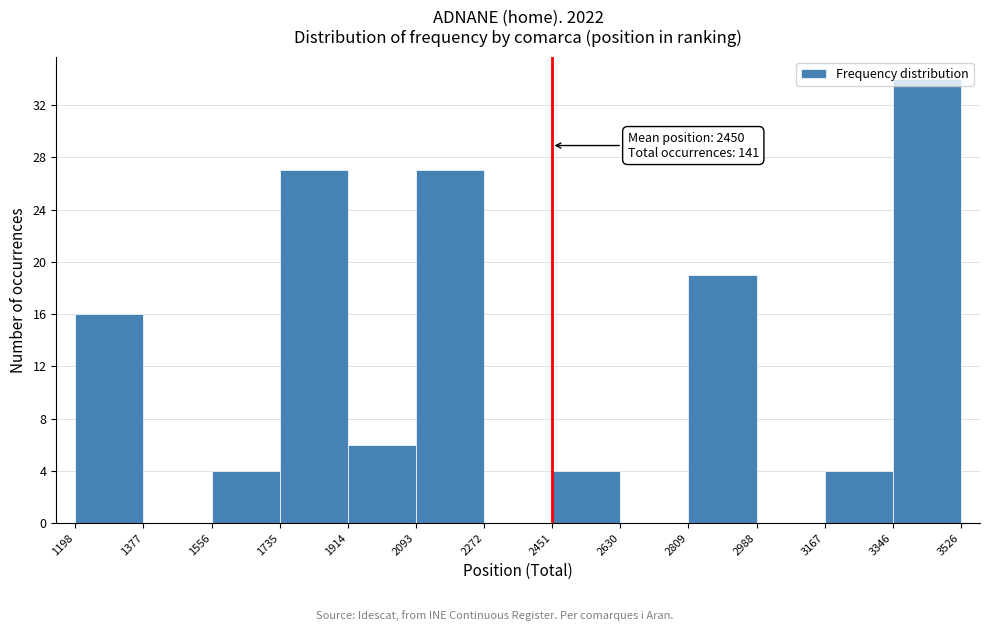

Which range on the x-axis has the tallest bar?

3346 to 3526